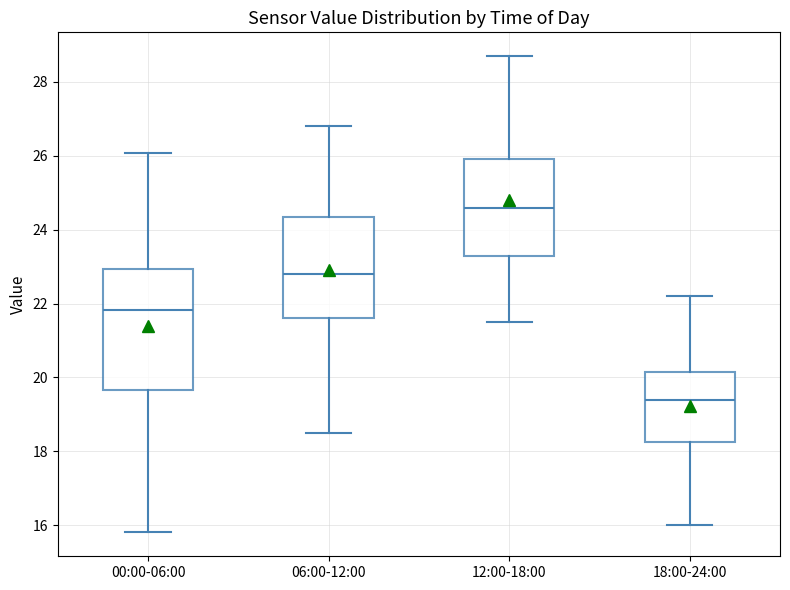

Which box has the highest median line?

12:00-18:00